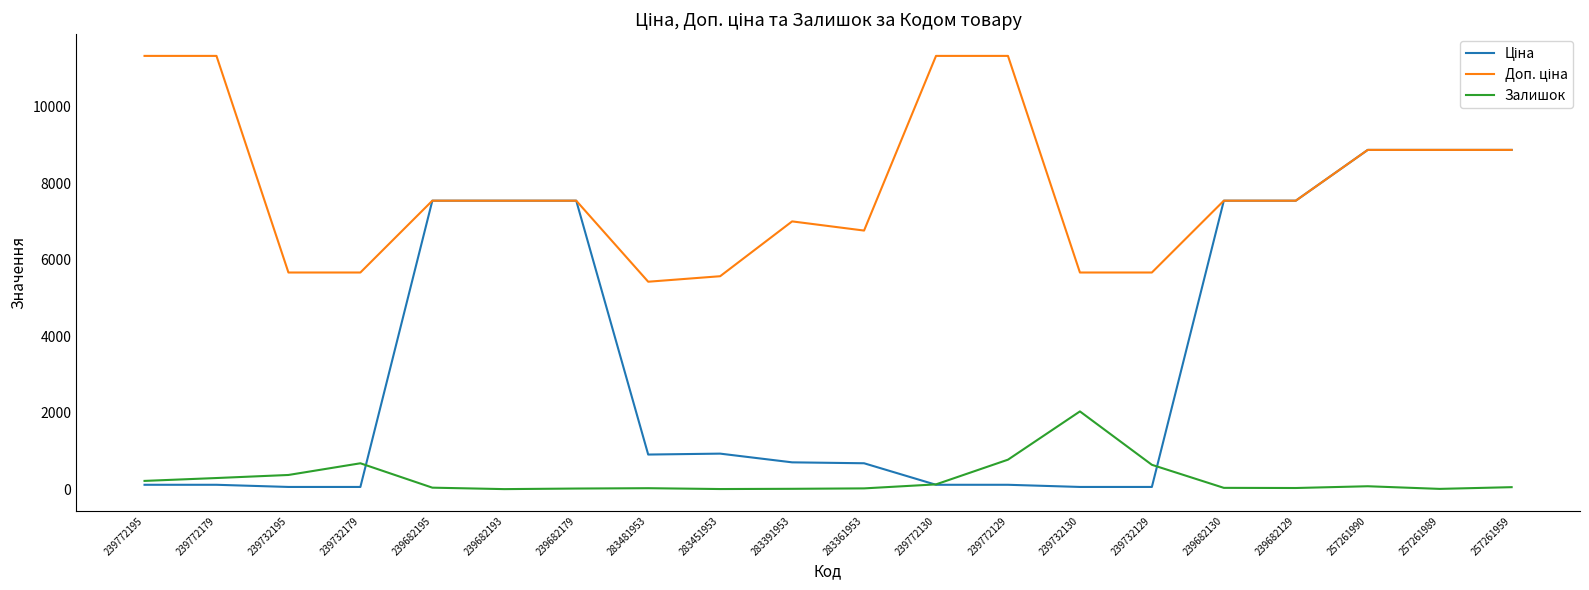

Between 283451953 and 239732130, which series saw the biggest shift?

Залишок